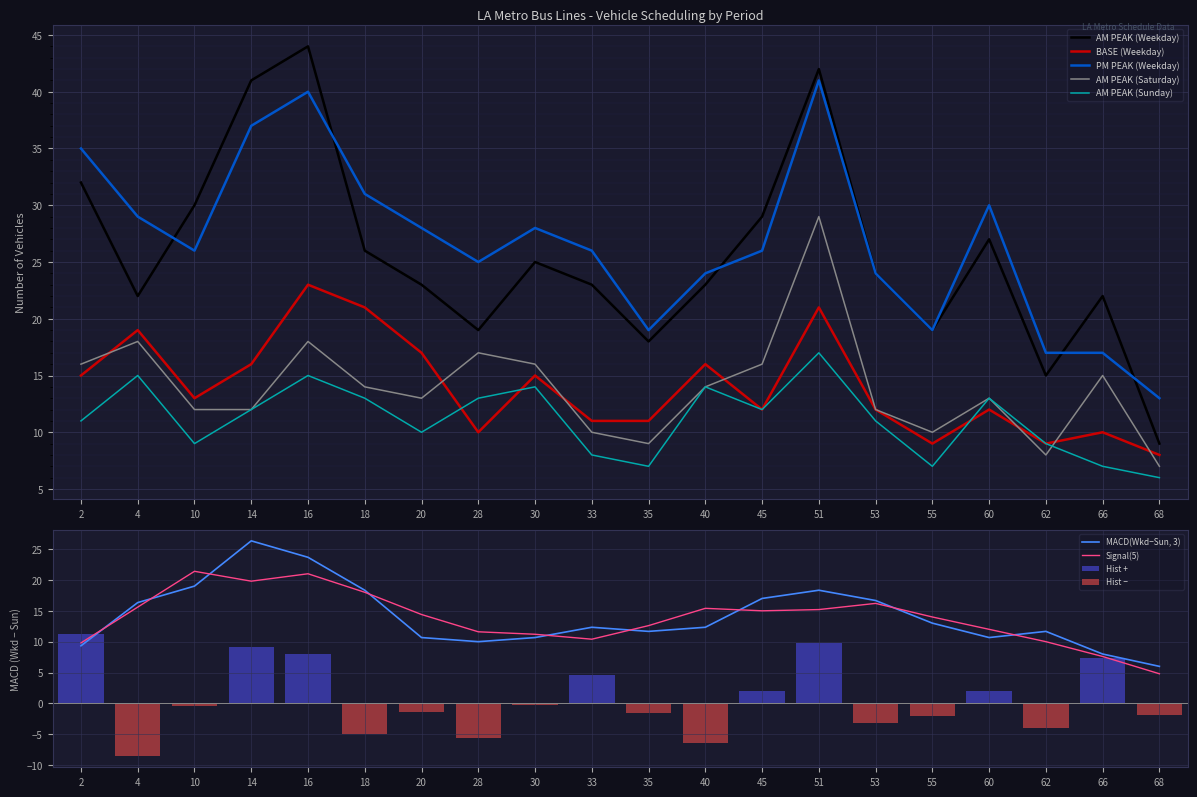

Between 14 and 35, which series saw the biggest shift?

AM PEAK (Weekday)